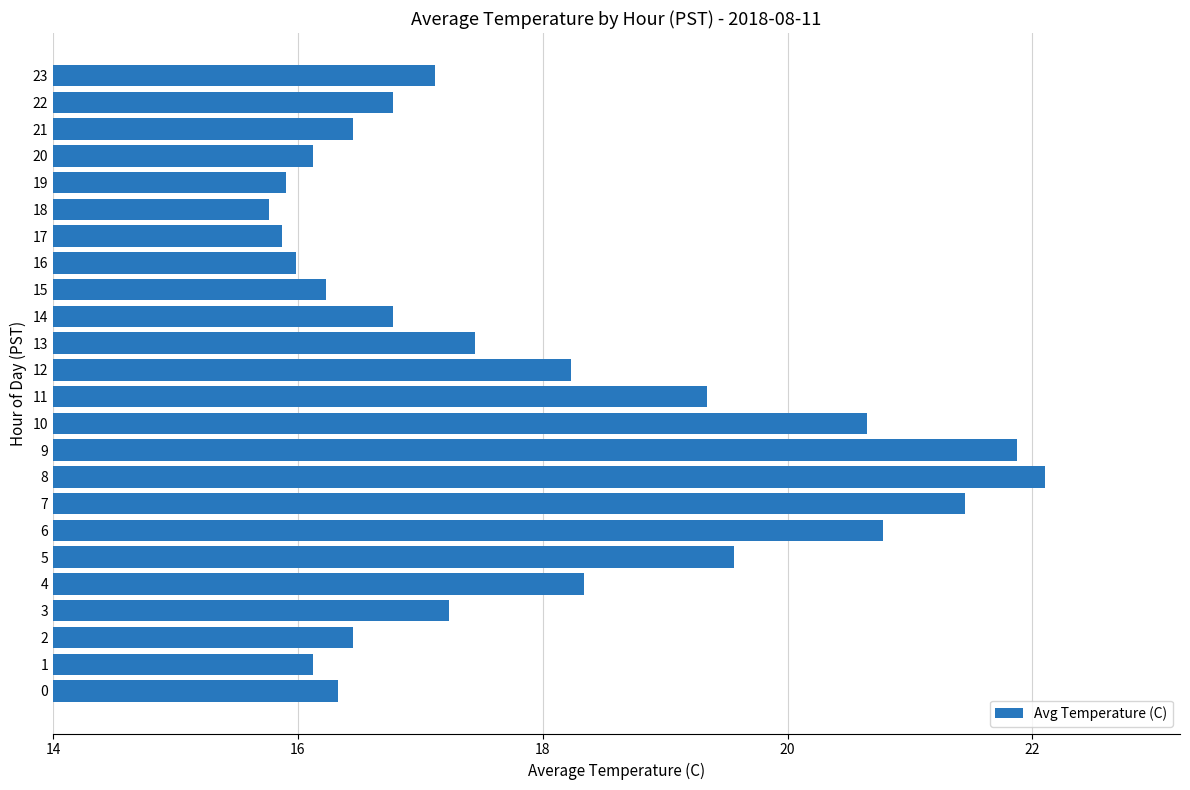

At which label is the value closest to 18?

12